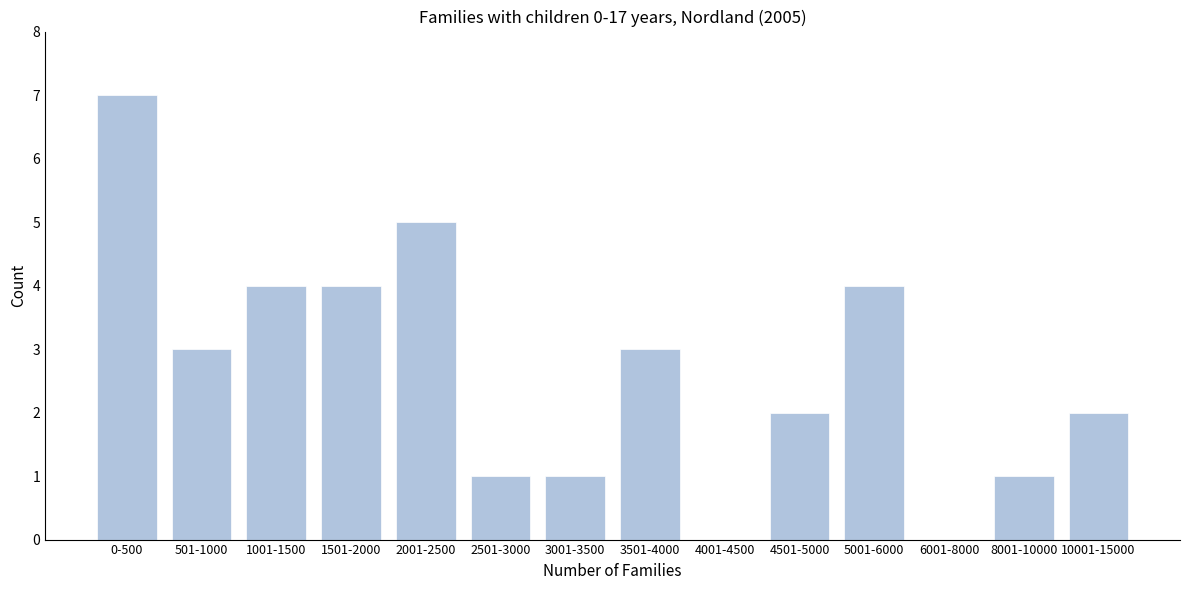

Reading right to left, transcribe all the data shown in this chart.

10001-15000=2	8001-10000=1	6001-8000=0	5001-6000=4	4501-5000=2	4001-4500=0	3501-4000=3	3001-3500=1	2501-3000=1	2001-2500=5	1501-2000=4	1001-1500=4	501-1000=3	0-500=7